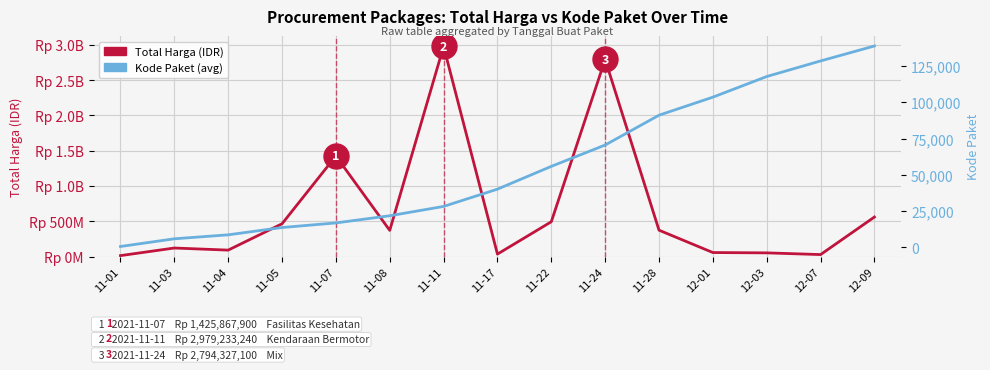

At which label does Kode Paket (avg) reach its peak?

12-09